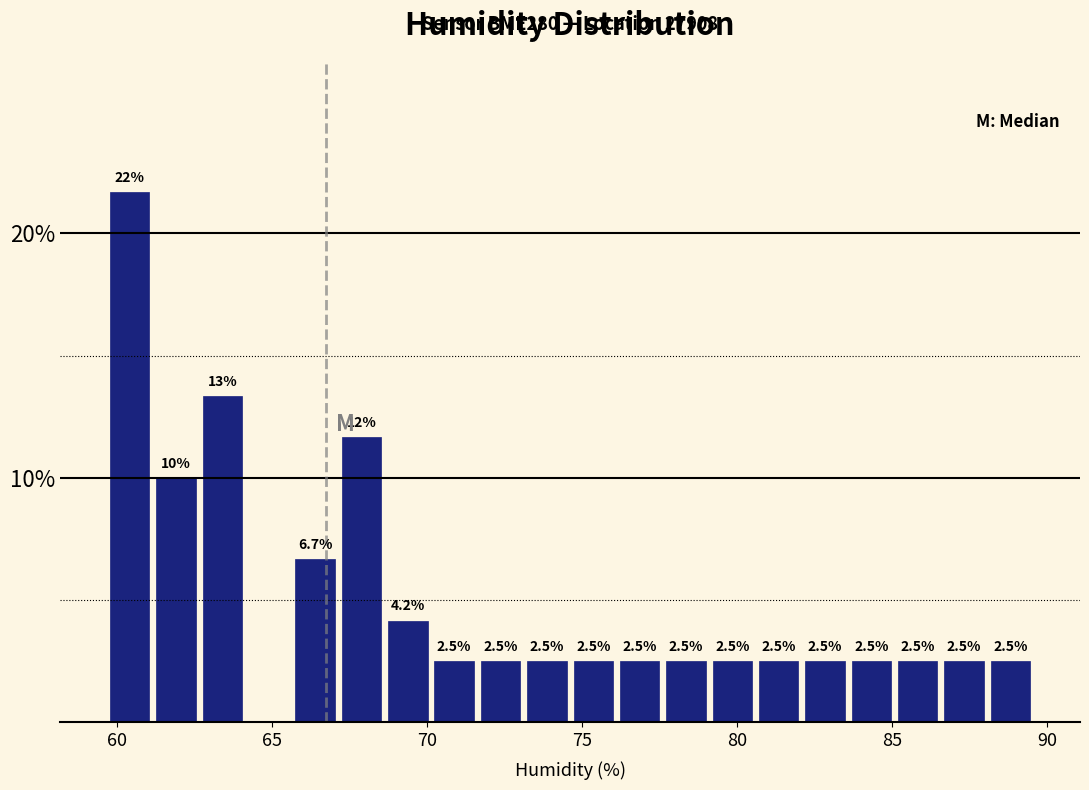

Around what value on the x-axis is the tallest bar? Give the approximate position of its centre, as read against the axis.

60.5